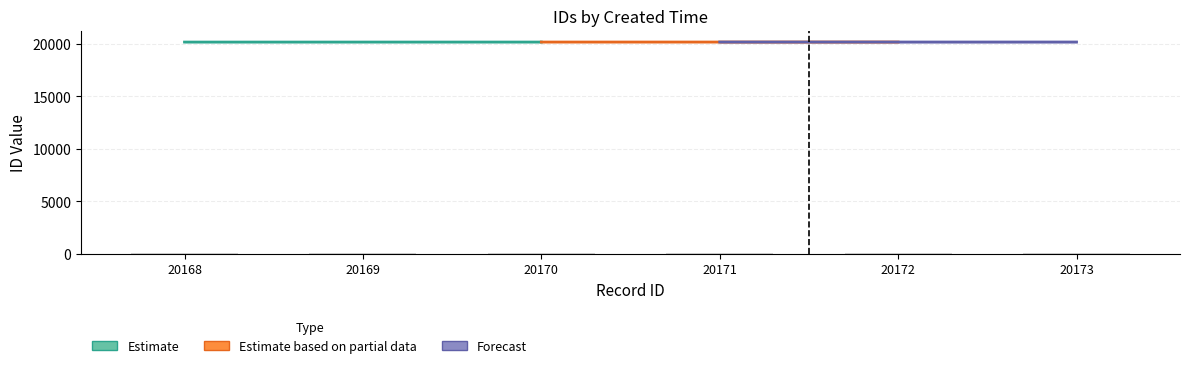

At which category does the chart reach its peak across all series?

20170